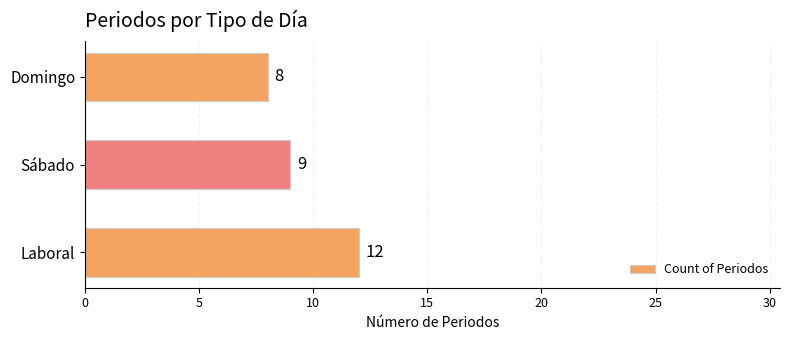

Reading top to bottom, extract all data points from this chart.

8	9	12